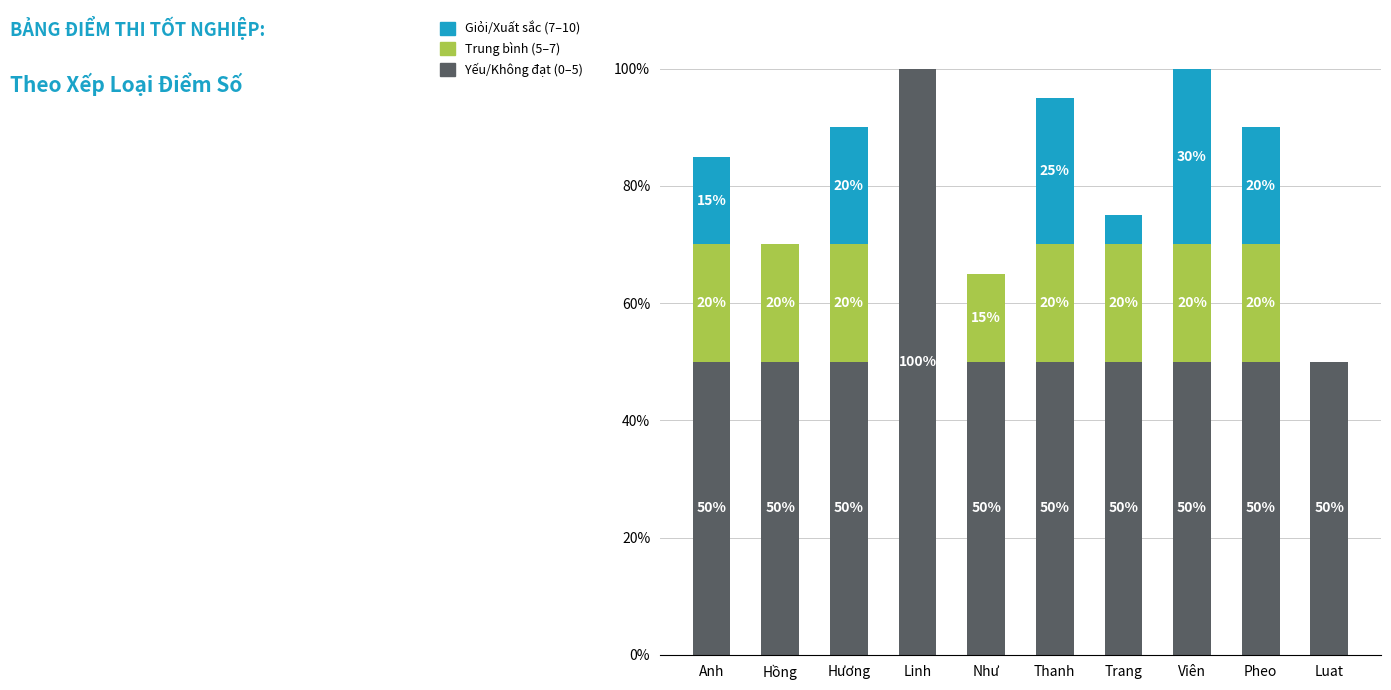

How many categories are shown in the chart?

10